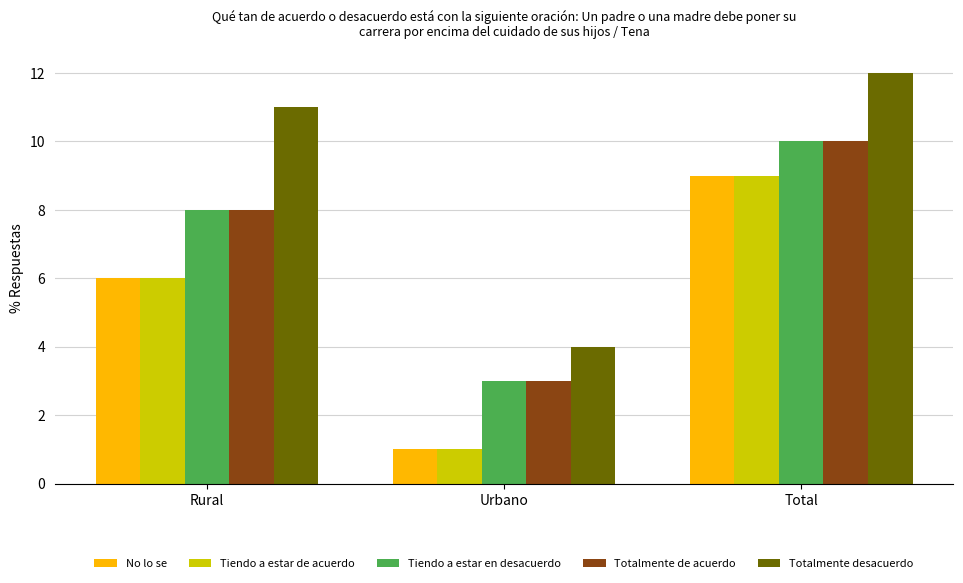

What is the total value across all series at Urbano?

12